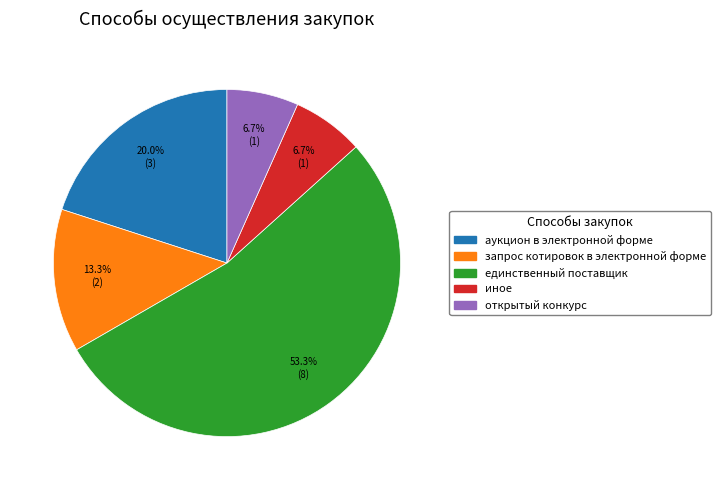

To the nearest percent, what portion does аукцион в электронной форме represent?

20%